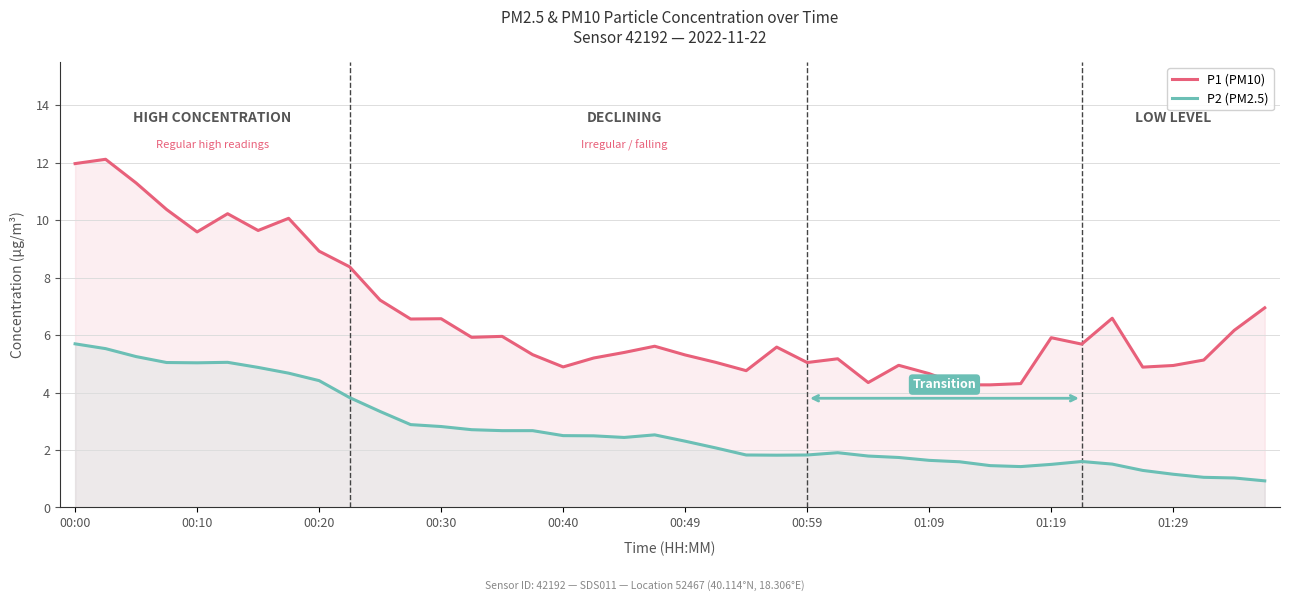

Which series has the widest spread of values?

P1 (PM10)